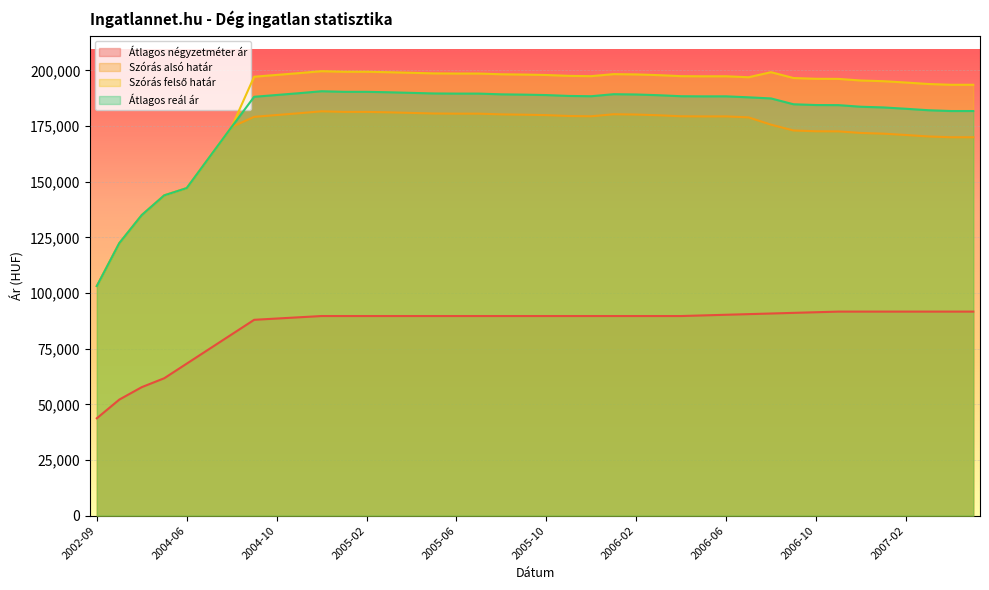

What is the difference between the maximum and minimum values in the Szórás felső határ series?

96519